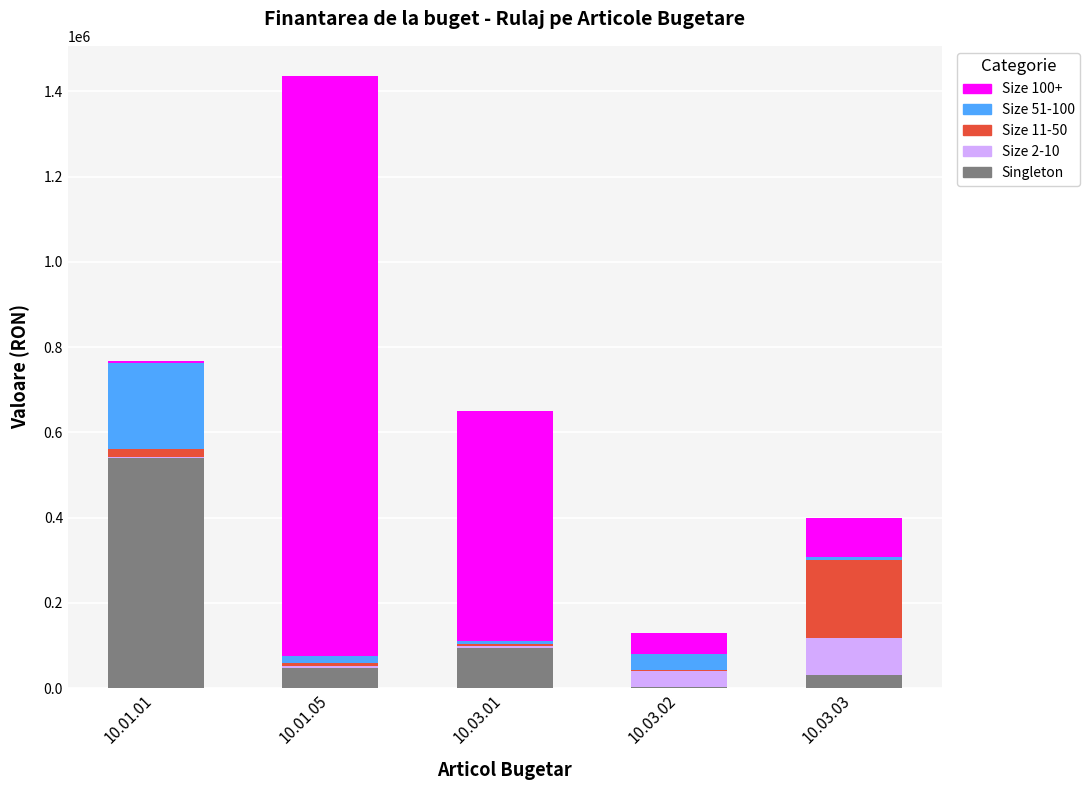

At which label is Singleton closest to 271315?

10.03.01